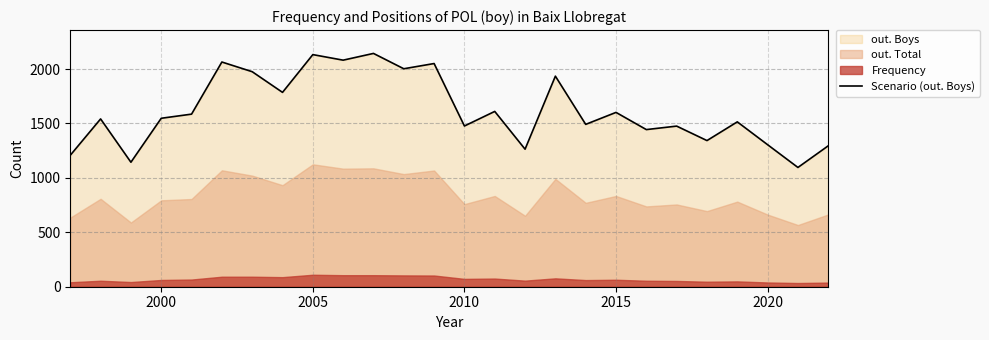

The value of Scenario (out. Boys) at 2010 is 2001. True or false?

False